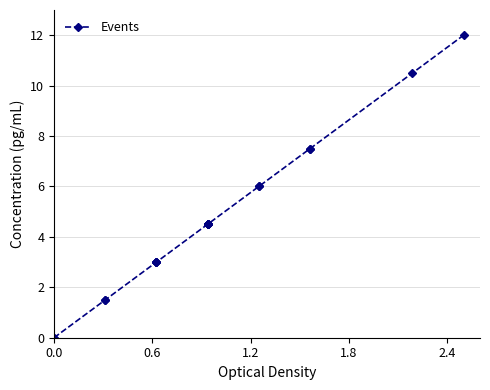

Does the chart display data point markers on the line(s)?

Yes